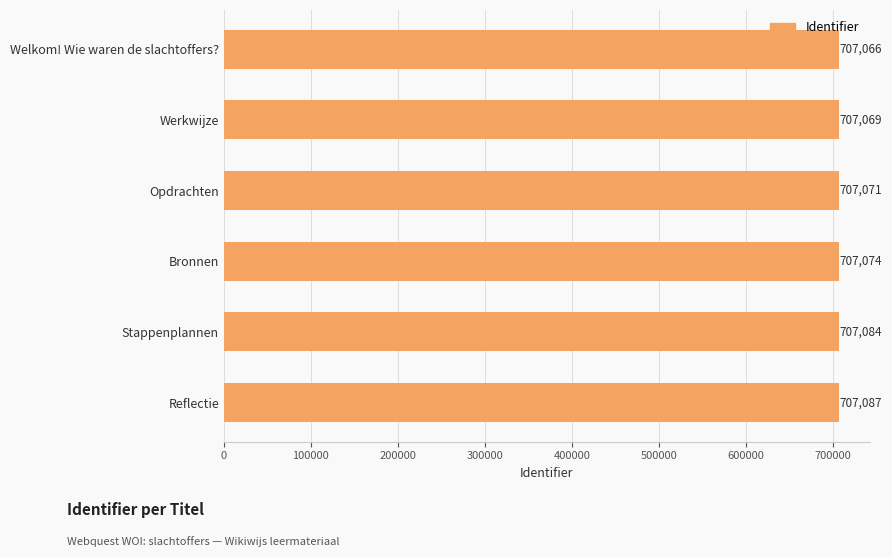

List the labels in order of value, smallest first.

Welkom! Wie waren de slachtoffers?, Werkwijze, Opdrachten, Bronnen, Stappenplannen, Reflectie